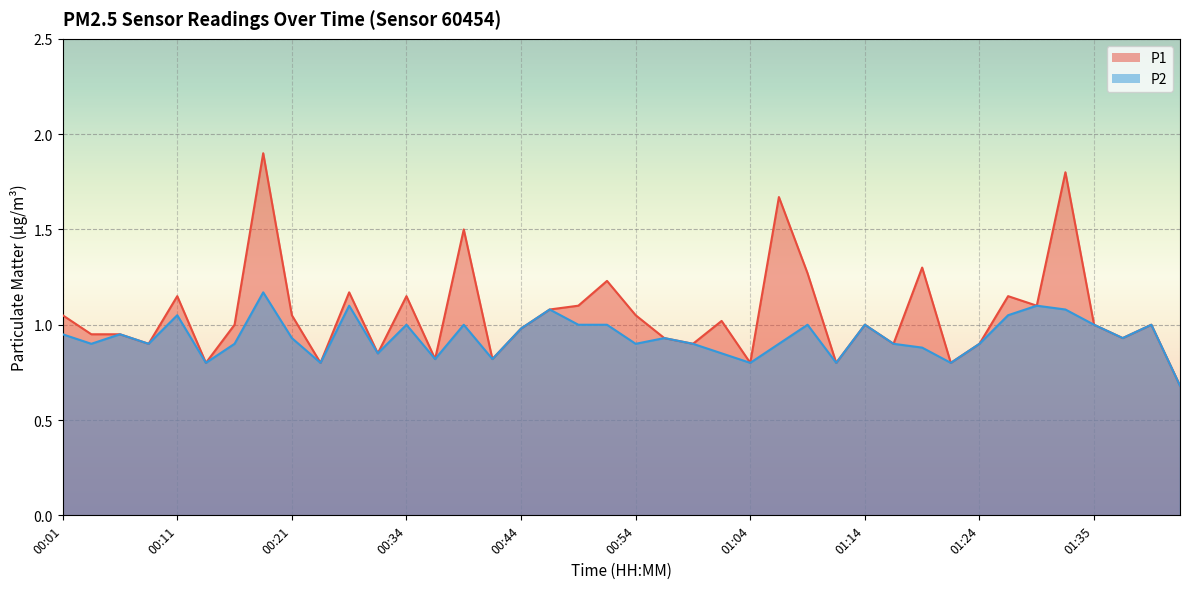

What is the label of the 13th point from the right?

01:12